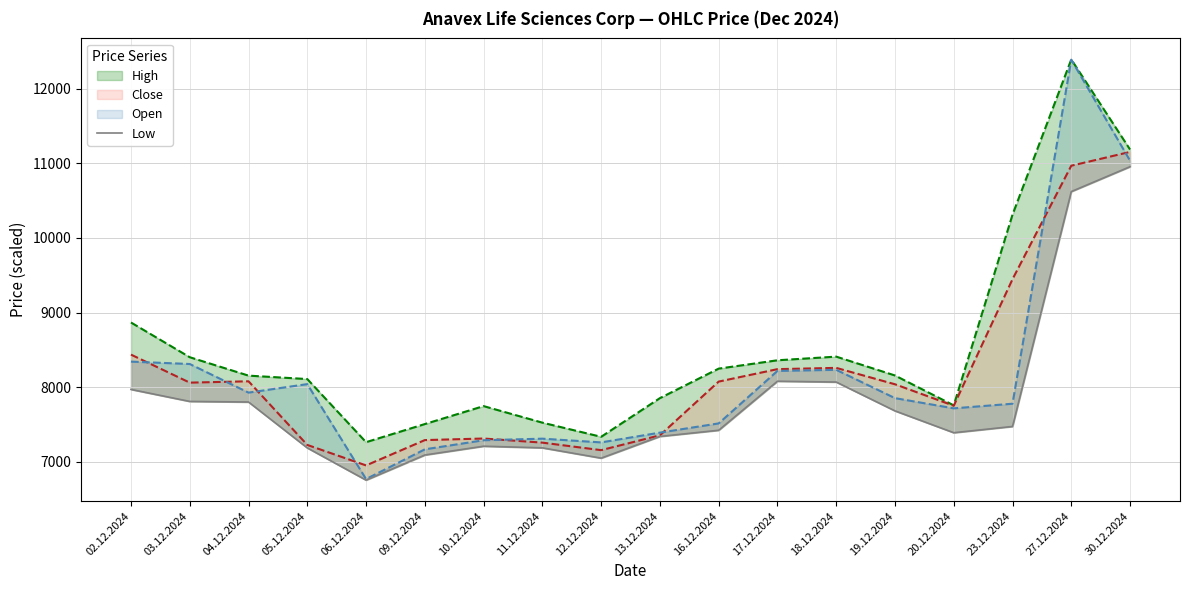

Which label corresponds to the largest value in the chart?

27.12.2024